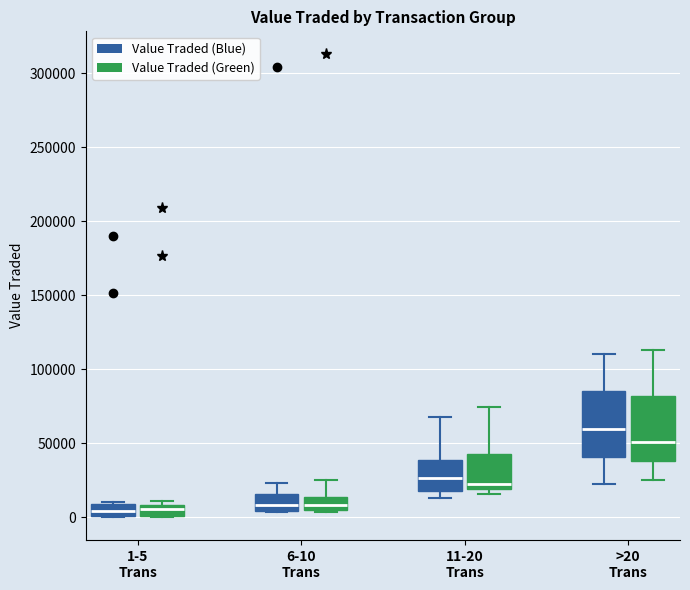

Where is the upper edge of the box for 1-5 Trans (Value Traded (Blue)) on the y-axis? The values are not printed on the chart, so give them approximately, as read against the axis.

10000